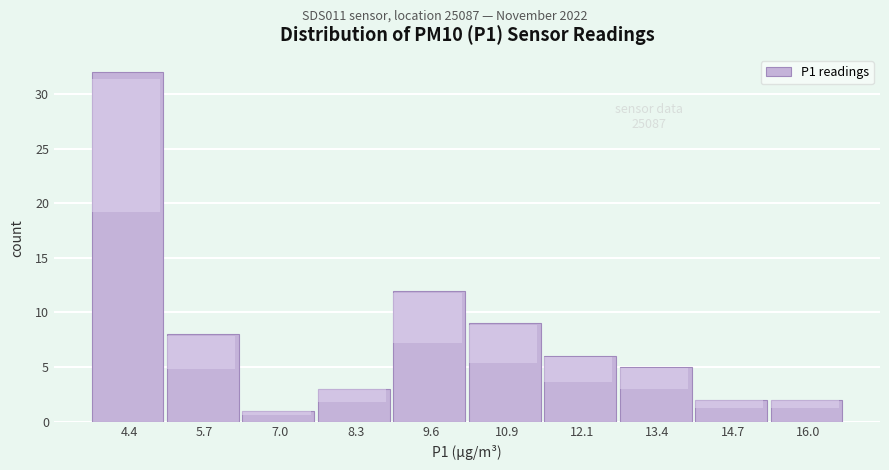

Reading left to right, what are all the values shown in this chart?

4.4=32	5.7=8	7.0=1	8.3=3	9.6=12	10.9=9	12.1=6	13.4=5	14.7=2	16.0=2